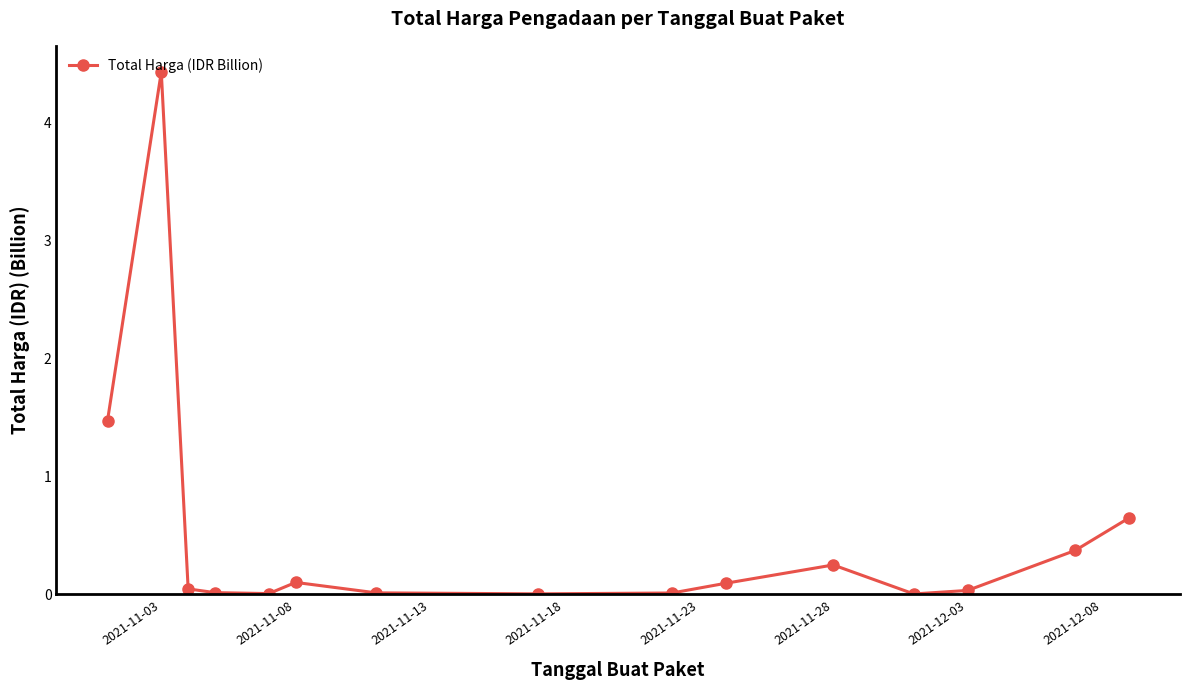

True or false: there are more than 0 points higher than both neighbors.

True